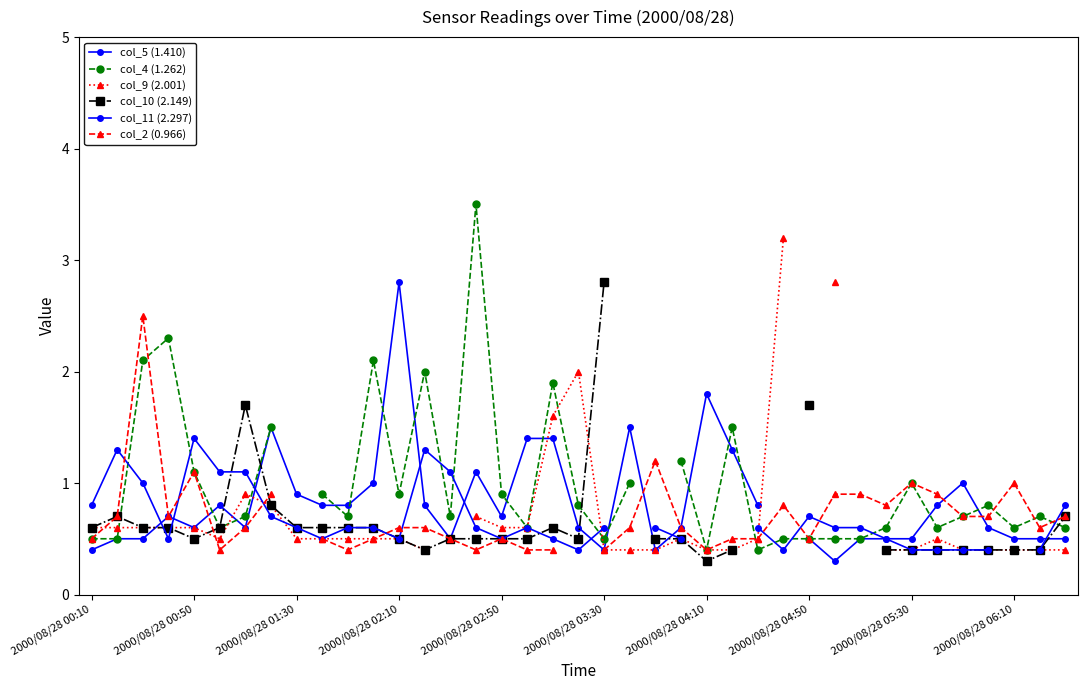

At how many categories does at least one series exceed 1?

24